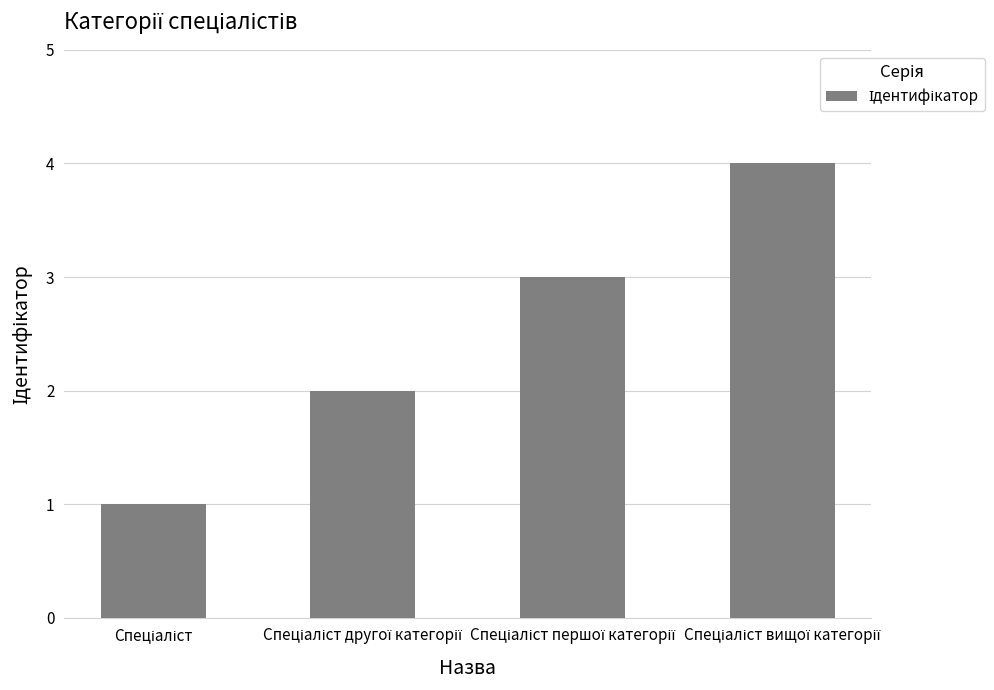

What is the maximum value shown in the chart?

4